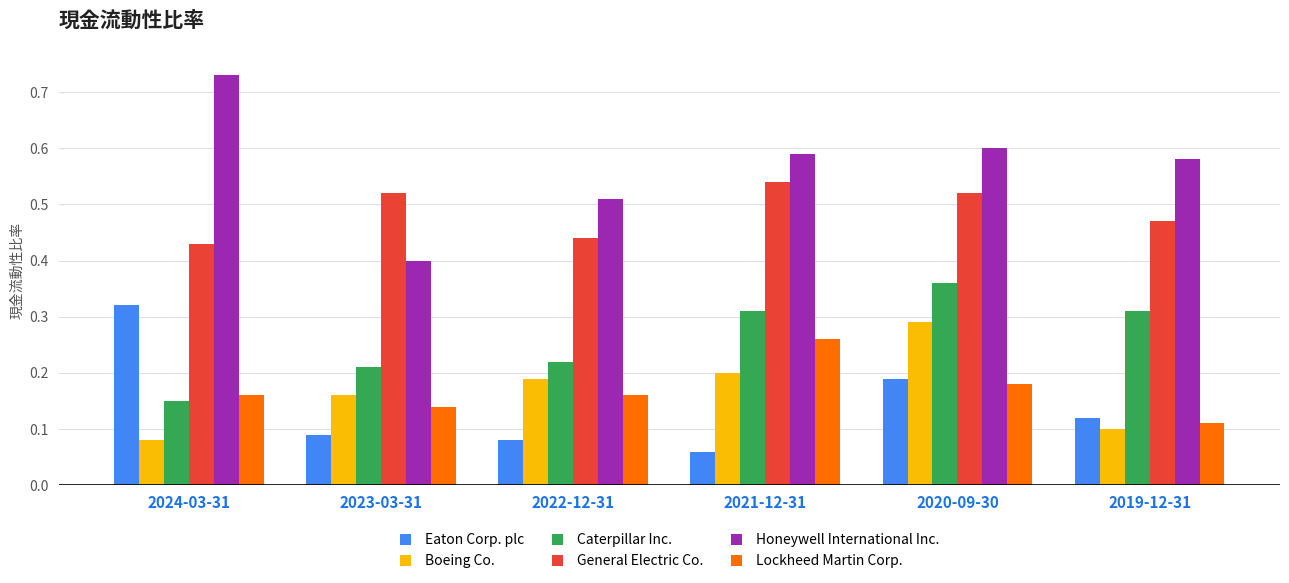

Where is Honeywell International Inc. nearest to the value 0?

2023-03-31